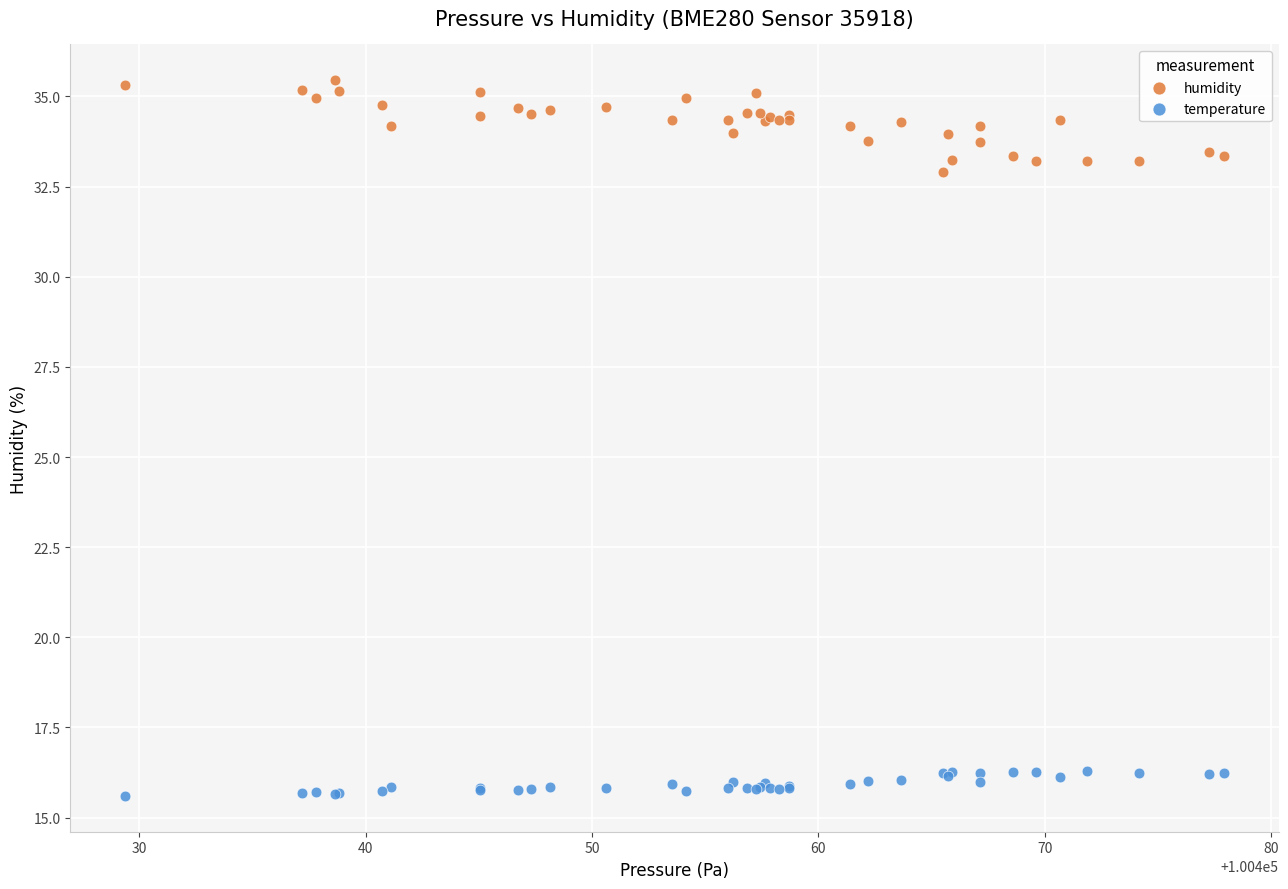

Which series contains the lowest Y value?

temperature